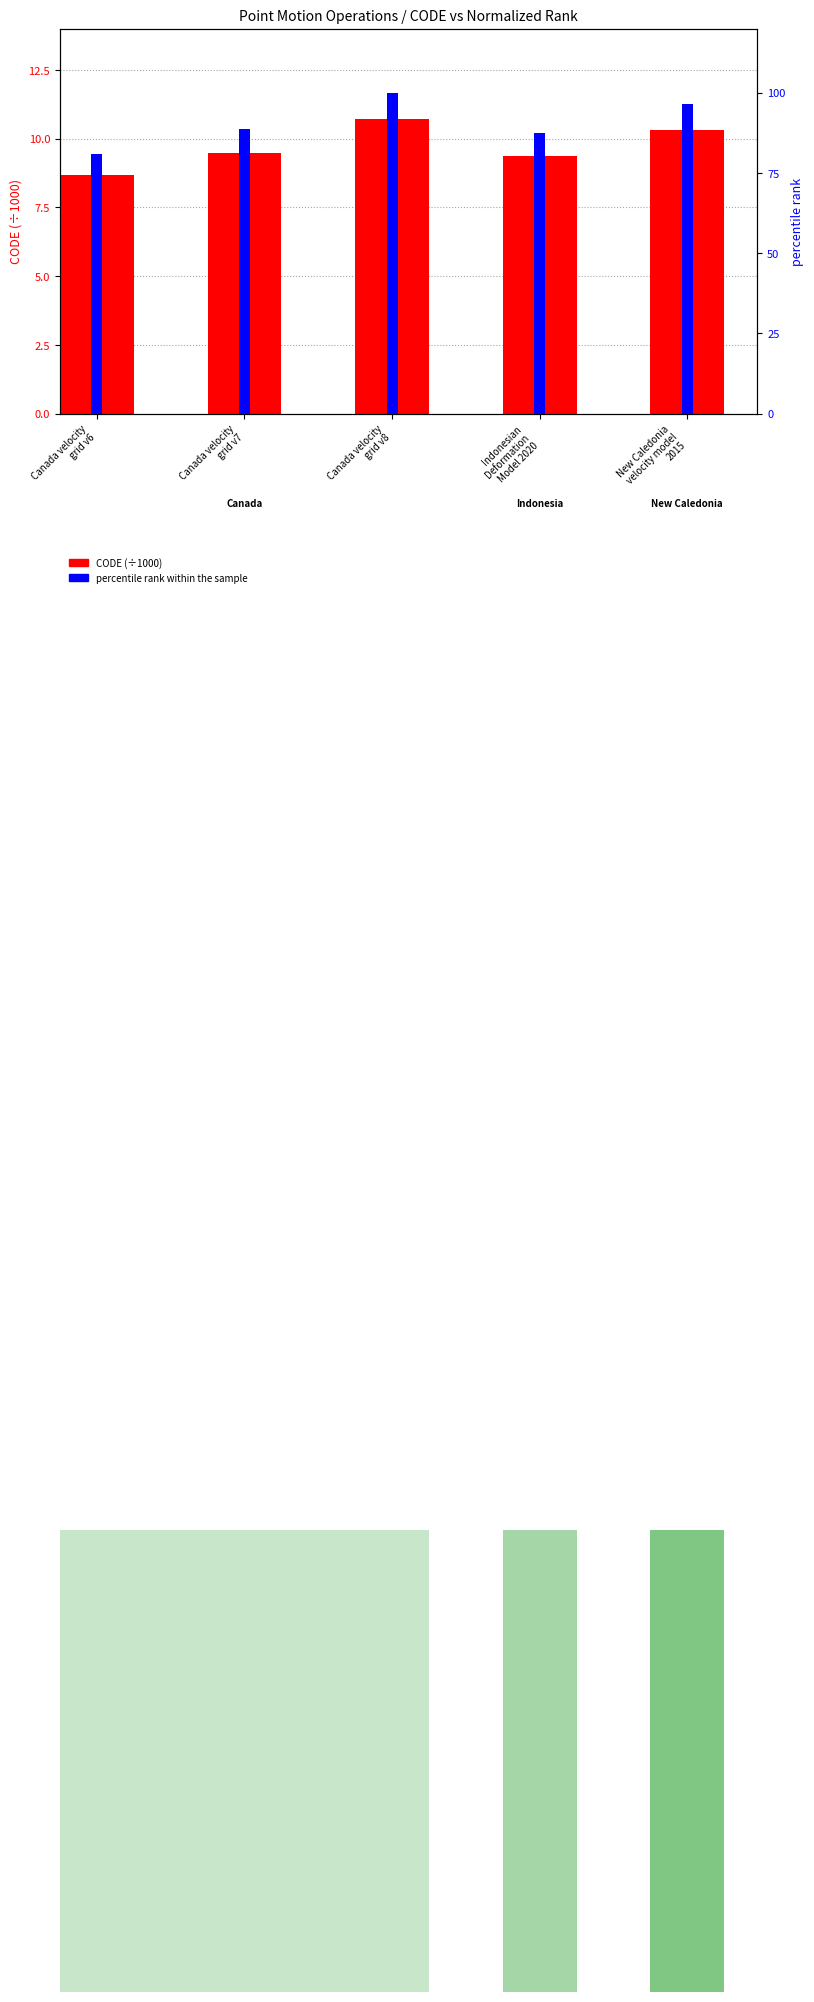

Between Canada velocity
grid v6 and New Caledonia
velocity model
2015, which series saw the biggest shift?

percentile rank within the sample